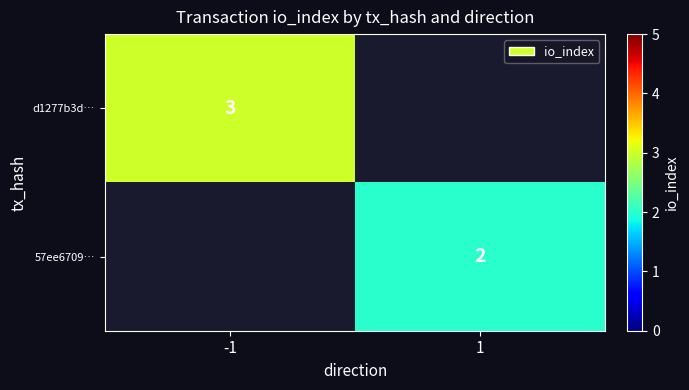

True or false: 57ee6709… has a value of 2 at 1.

True